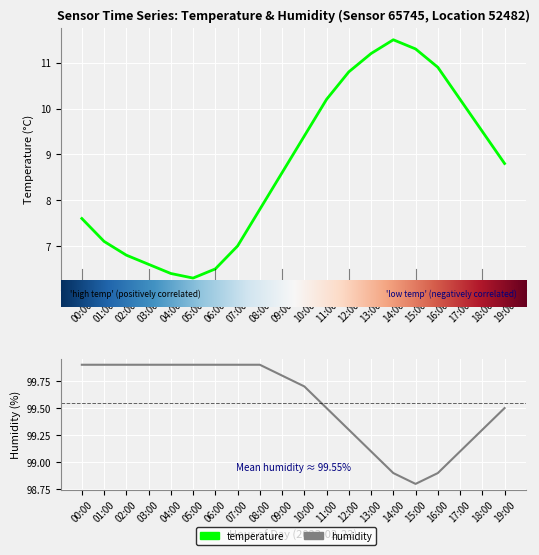

Which series has the largest total across all categories?

humidity